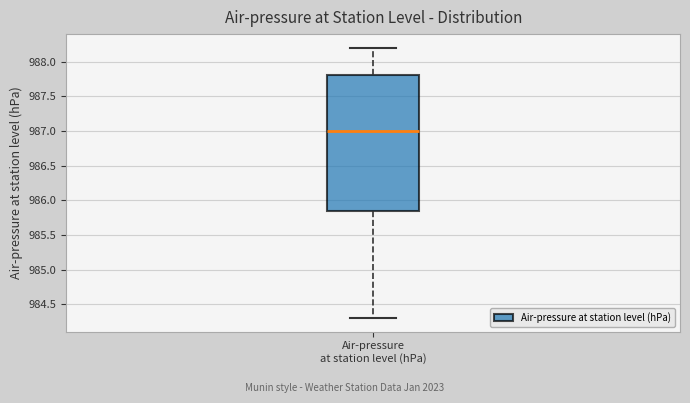

Transcribe this box plot: give where the median line is, the range the box spans, and where the two whiskers end, as read against the y-axis. The values are not printed on the chart, so give them approximately, as read against the axis.

median 987.00, box 985.85 to 987.80, whiskers 984.30 to 988.20